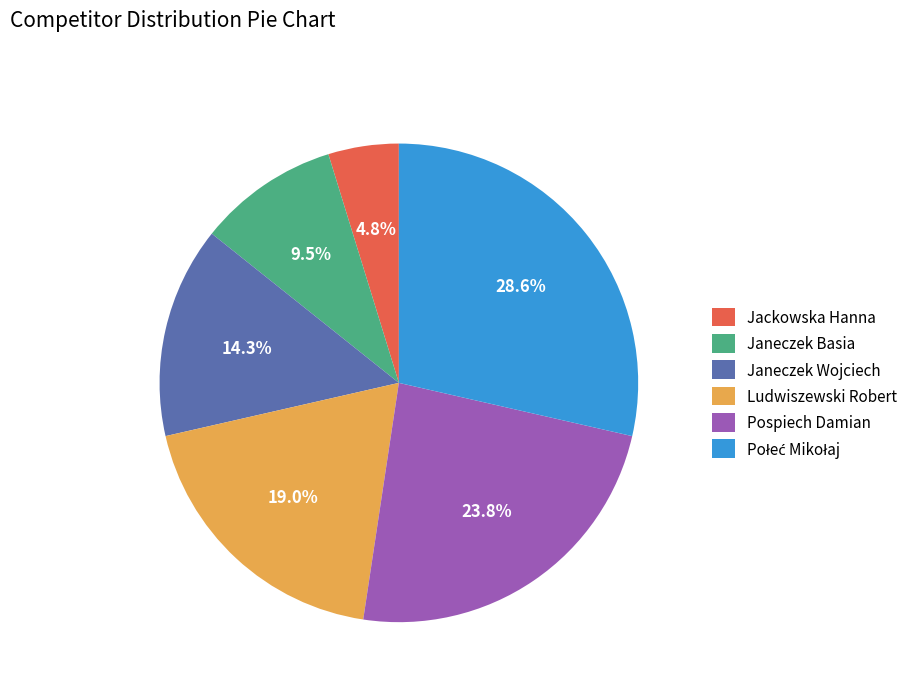

What is the ratio of the value at Janeczek Basia to the value at Pospiech Damian?

0.4